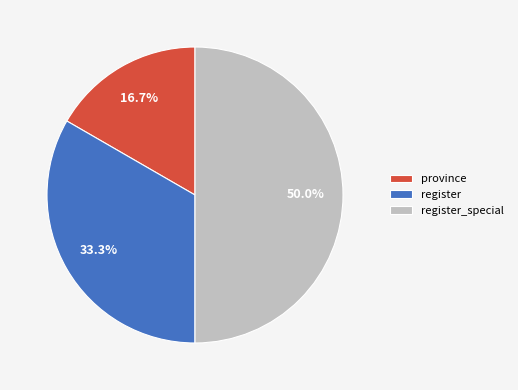

Does province represent more than half of the total?

No